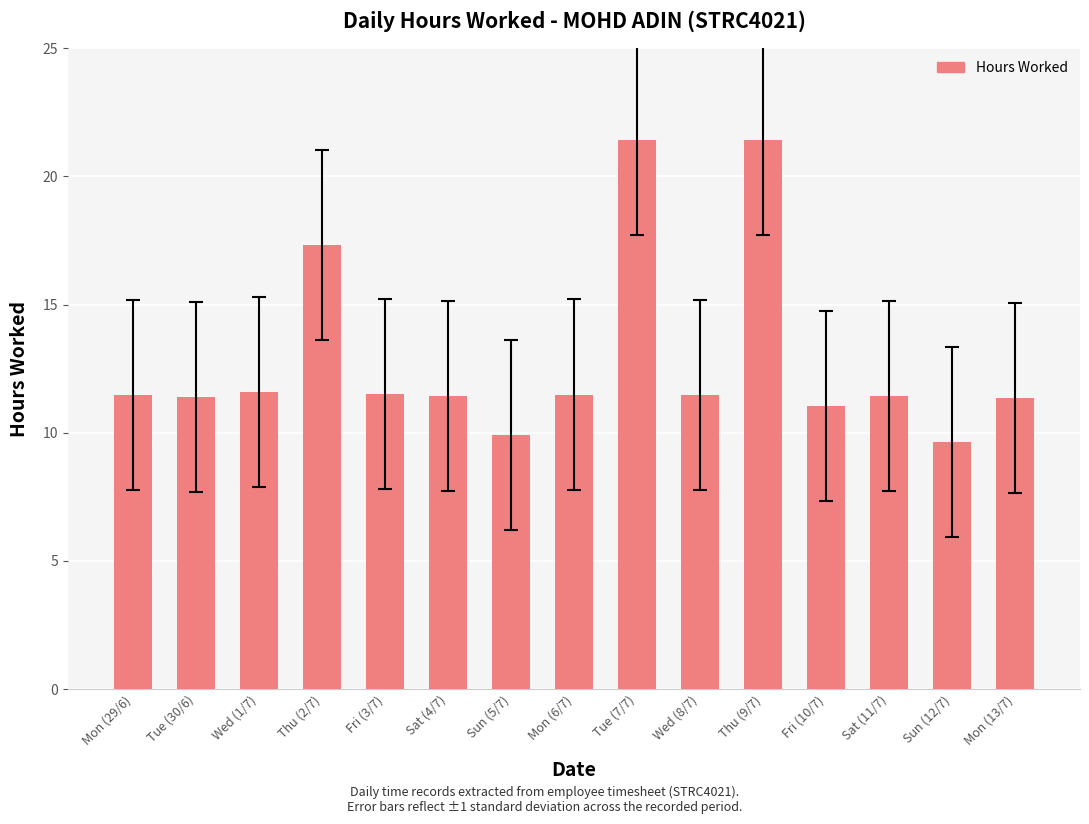

What is the value of the 6th bar from the left?

11.4